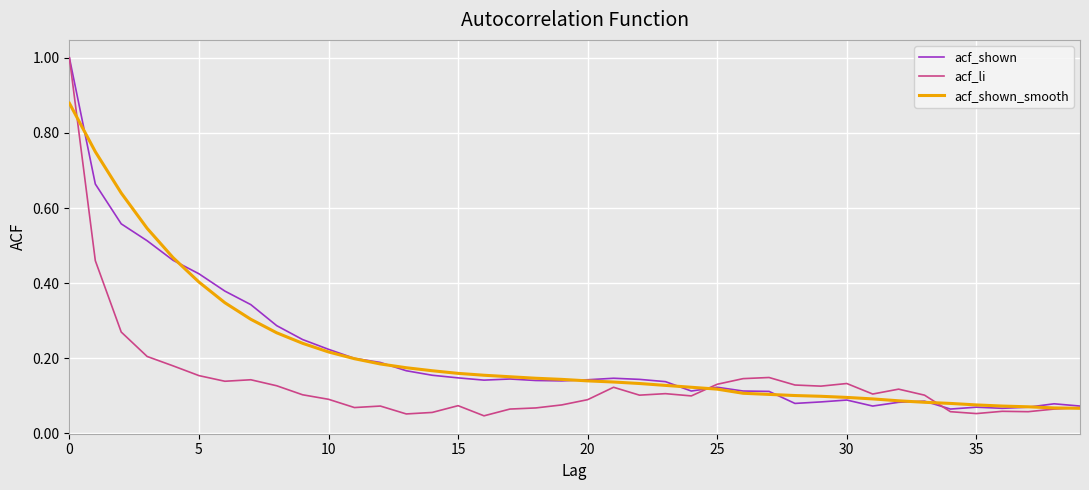

Which series has the largest range (max minus min)?

acf_li